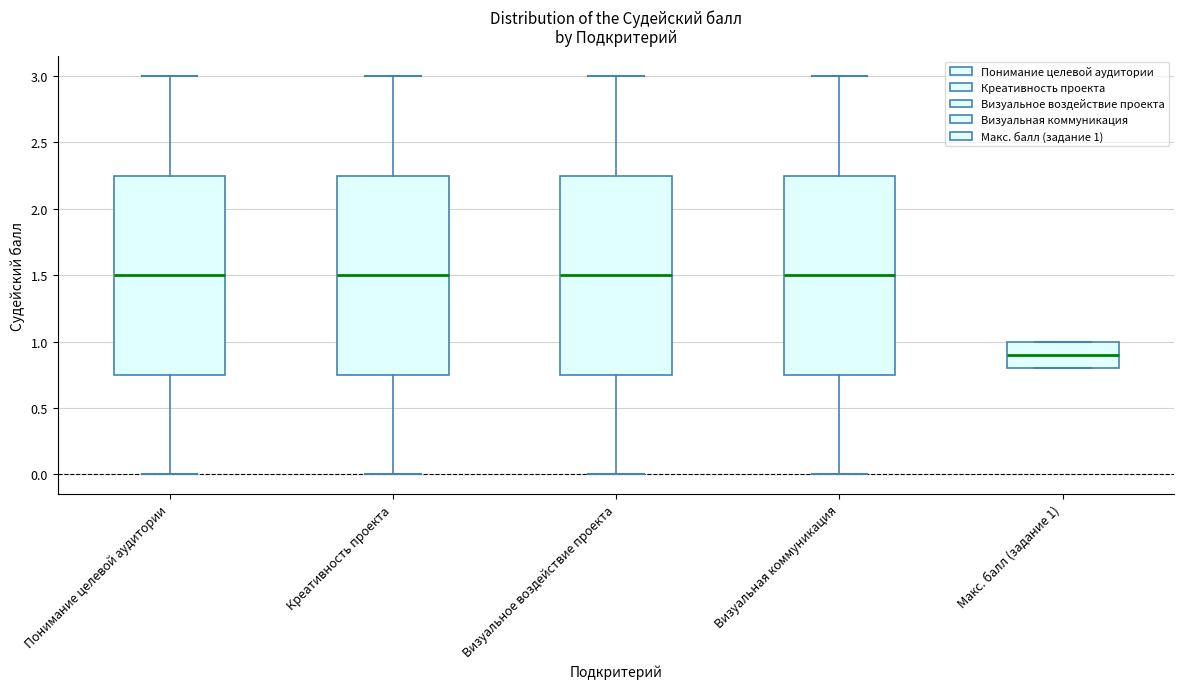

Reading left to right, transcribe this box plot: for each box, give where its median line is, the range the box spans, and where its two whiskers end, as read against the y-axis. The values are not printed on the chart, so give them approximately, as read against the axis.

Понимание целевой аудитории: median 1.50, box 0.75 to 2.25, whiskers 0.00 to 3.00
Креативность проекта: median 1.50, box 0.75 to 2.25, whiskers 0.00 to 3.00
Визуальное воздействие проекта: median 1.50, box 0.75 to 2.25, whiskers 0.00 to 3.00
Визуальная коммуникация: median 1.50, box 0.75 to 2.25, whiskers 0.00 to 3.00
Макс. балл (задание 1): median 0.90, box 0.80 to 1.00, whiskers 0.80 to 1.00